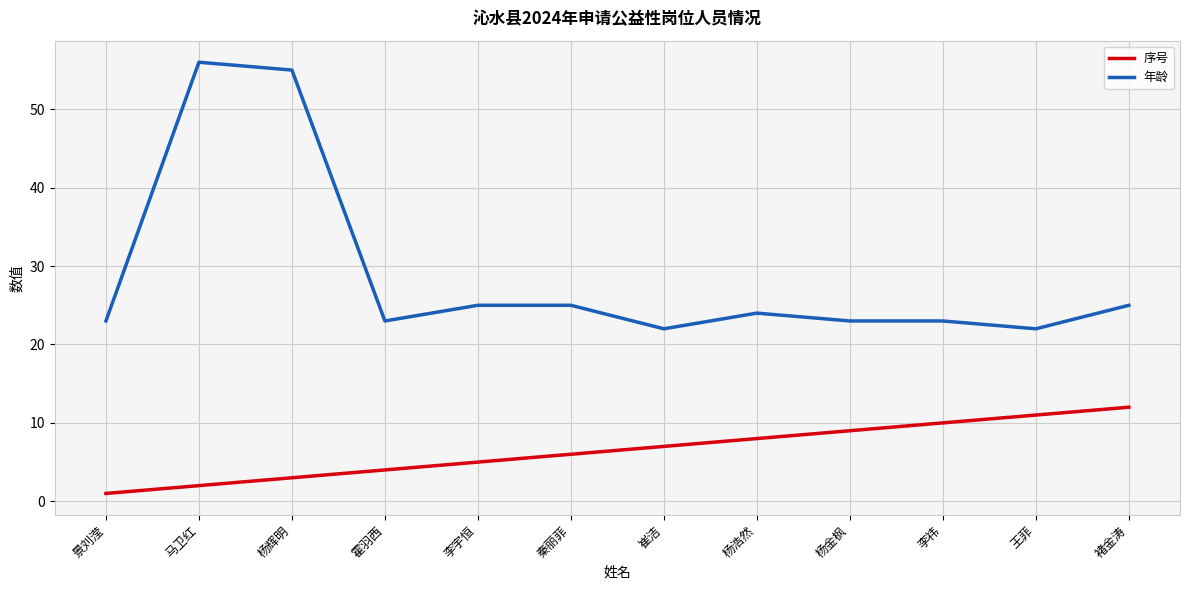

How many lines are shown in the chart?

2